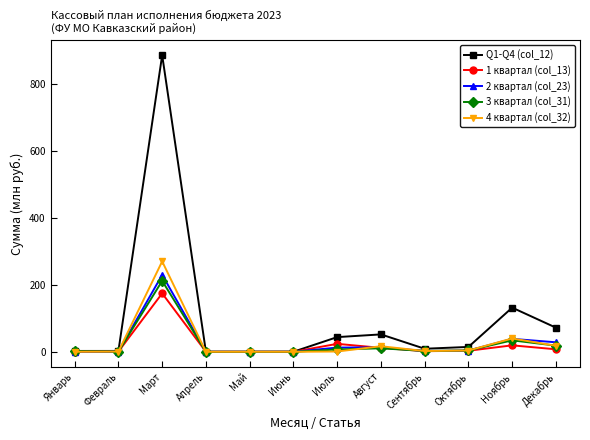

The 2 квартал (col_23) series shows 0.1 at Январь. True or false?

True